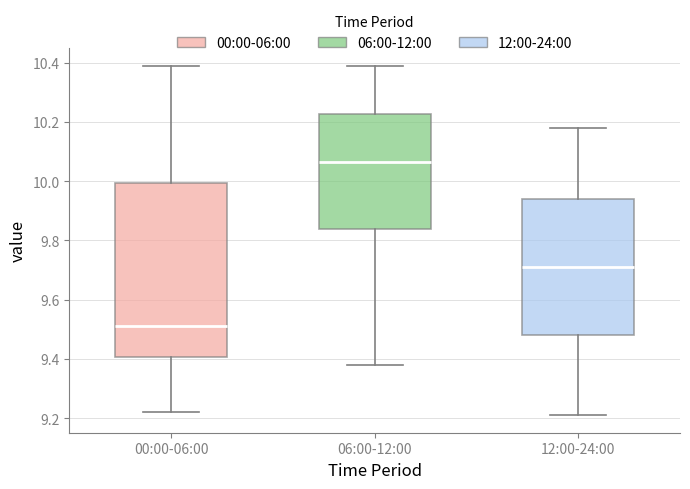

Reading left to right, read every box against the y-axis: the position of its median line, the range the box covers, and the ends of its whiskers. The values are not printed on the chart, so give them approximately, as read against the axis.

00:00-06:00: median 9.52, box 9.40 to 10.00, whiskers 9.22 to 10.40
06:00-12:00: median 10.06, box 9.84 to 10.22, whiskers 9.38 to 10.40
12:00-24:00: median 9.72, box 9.48 to 9.94, whiskers 9.22 to 10.18